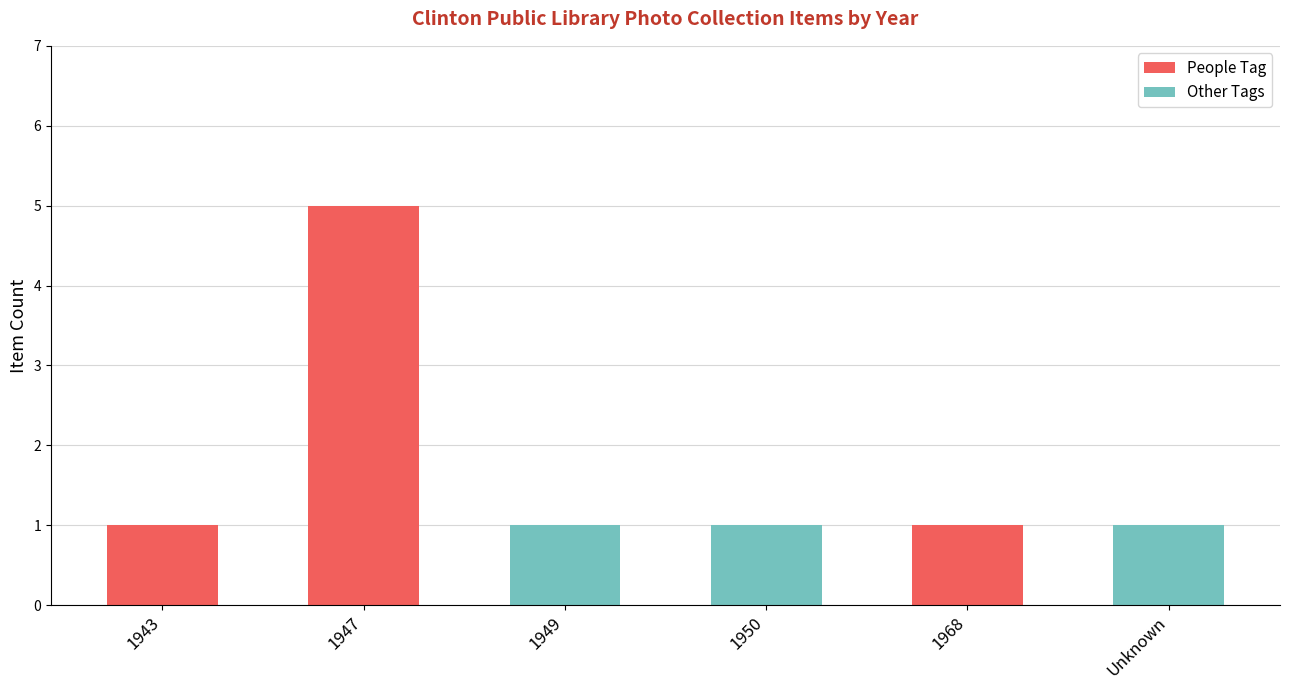

What is the sum of the People Tag values at 1968 and 1947?

6